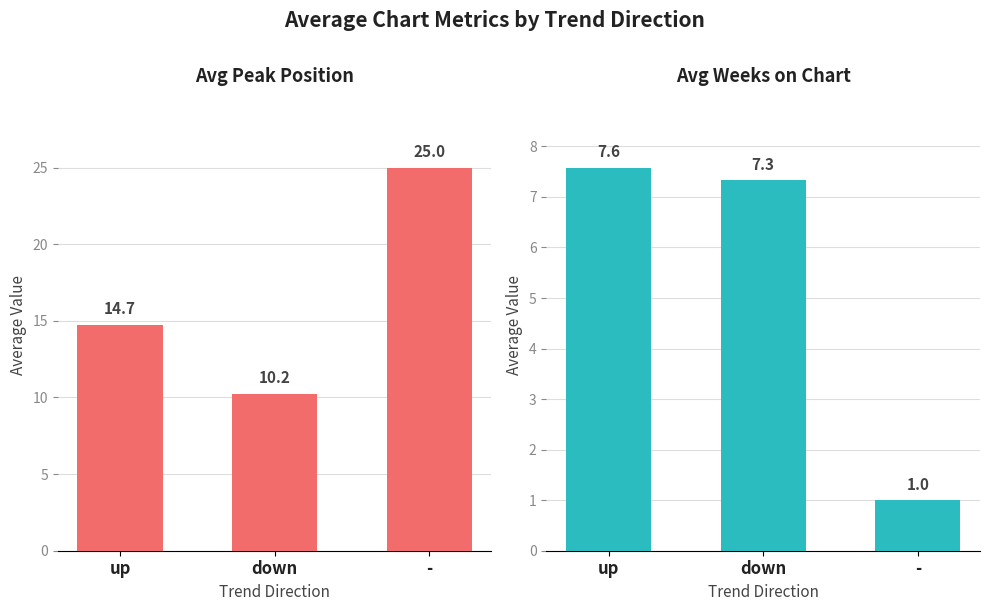

What is the label of the 3rd bar from the right?

up